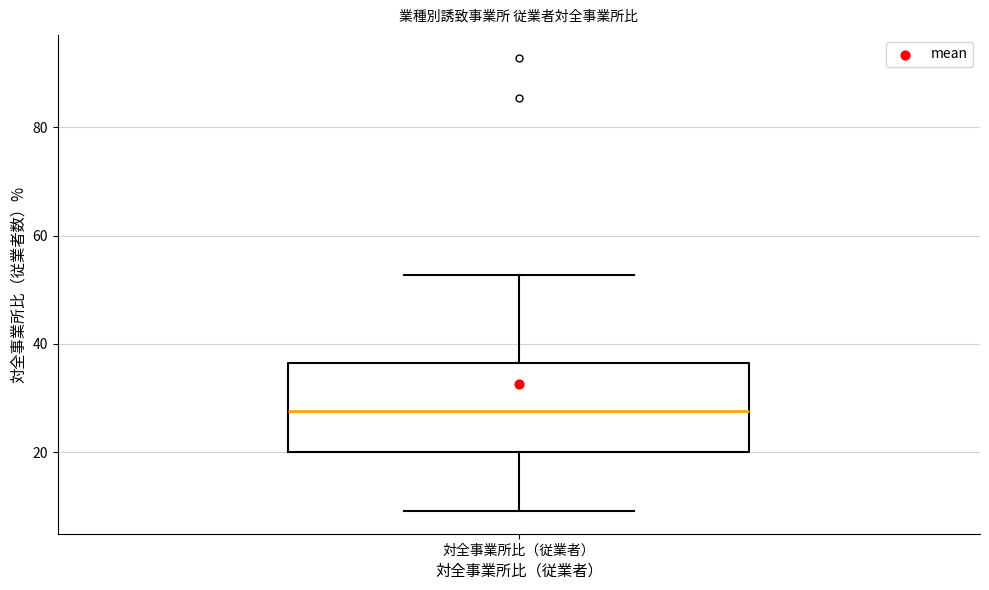

Read this box plot against the y-axis: the position of the median line, the range covered by the box, and the ends of both whiskers. The values are not printed on the chart, so give them approximately, as read against the axis.

median 28, box 20 to 36, whiskers 10 to 52